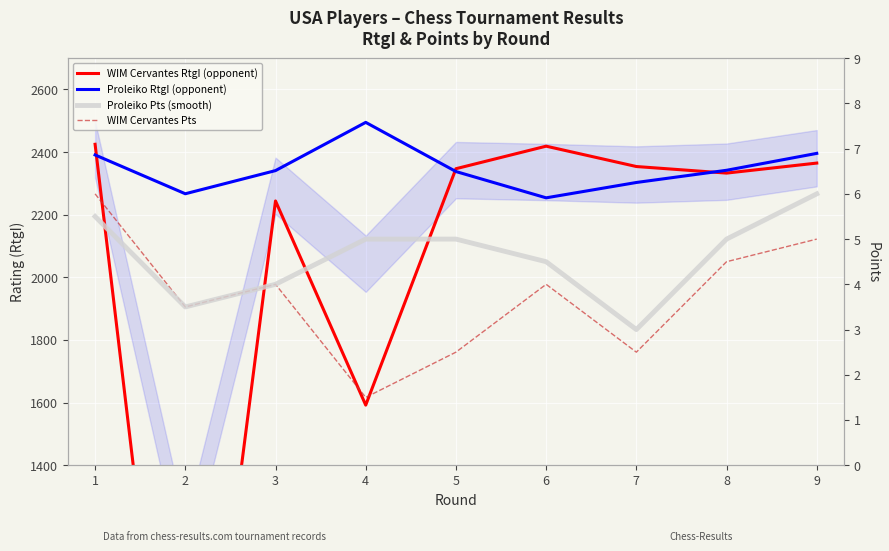

What is the value of the Proleiko Pts (5-yr avg style) point at the 3rd from the left?

4.0